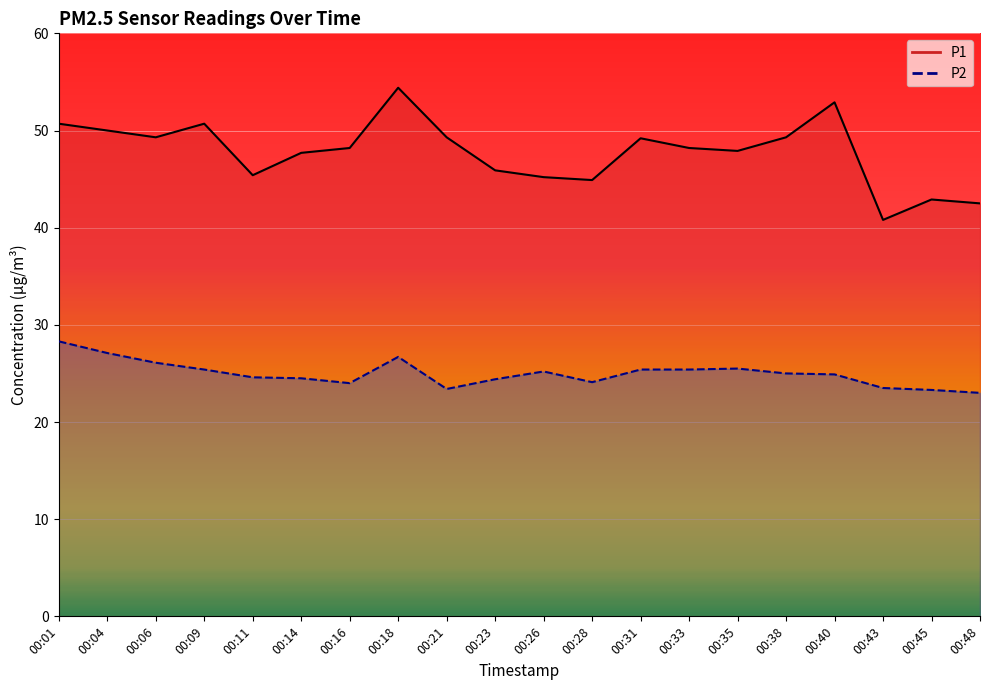

True or false: P2 and P1 cross at least once.

False